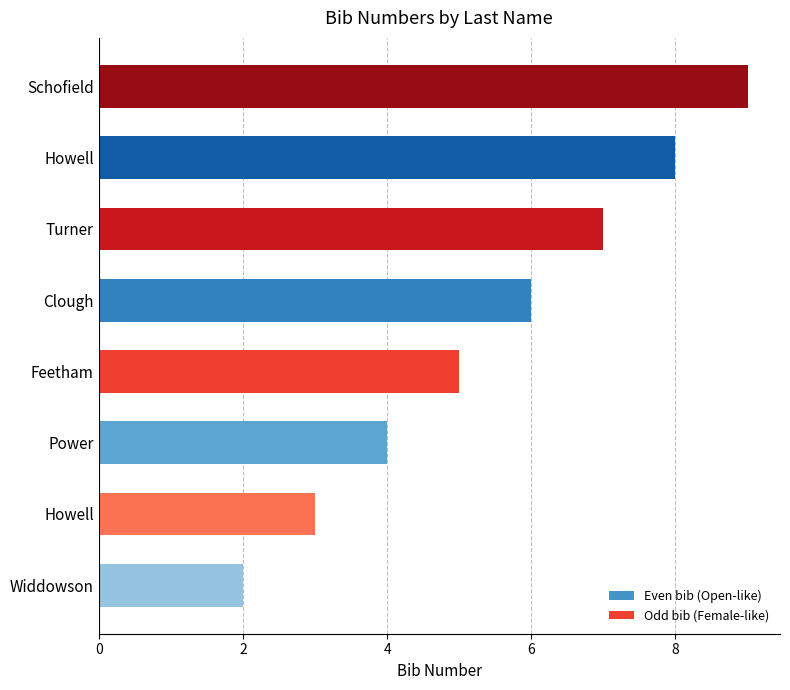

Does the chart contain any negative values?

No